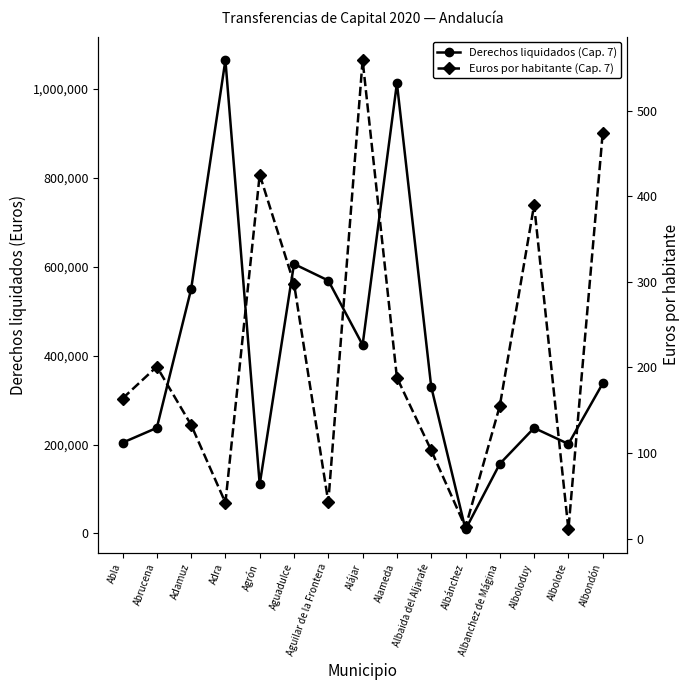

At how many categories does at least one series exceed 702881?

2